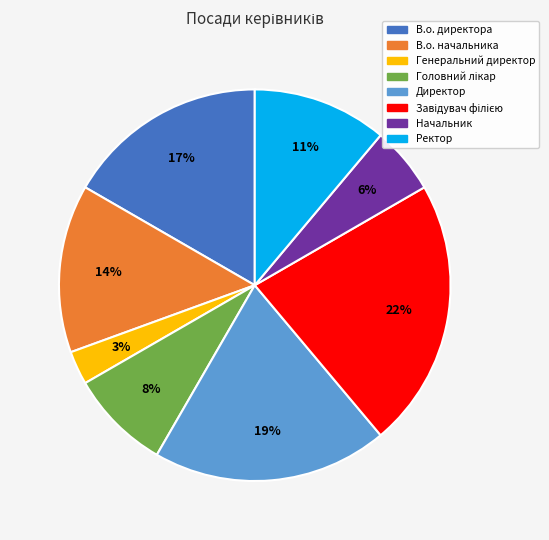

Which category has the smallest portion of the pie?

Генеральний директор